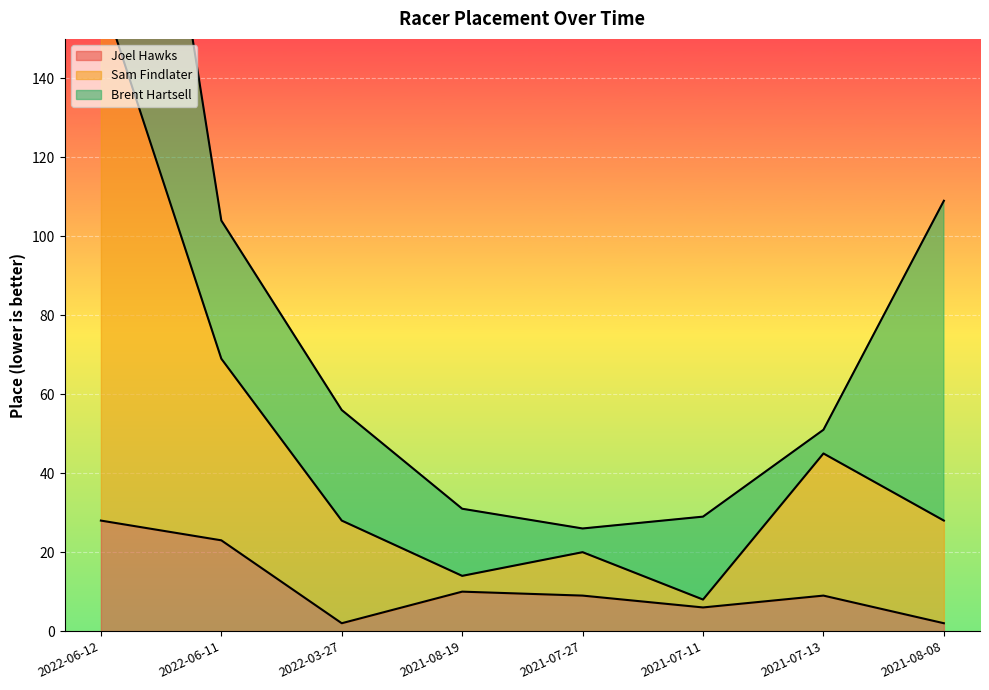

The value of Joel Hawks at 2022-06-12 is 11. True or false?

False